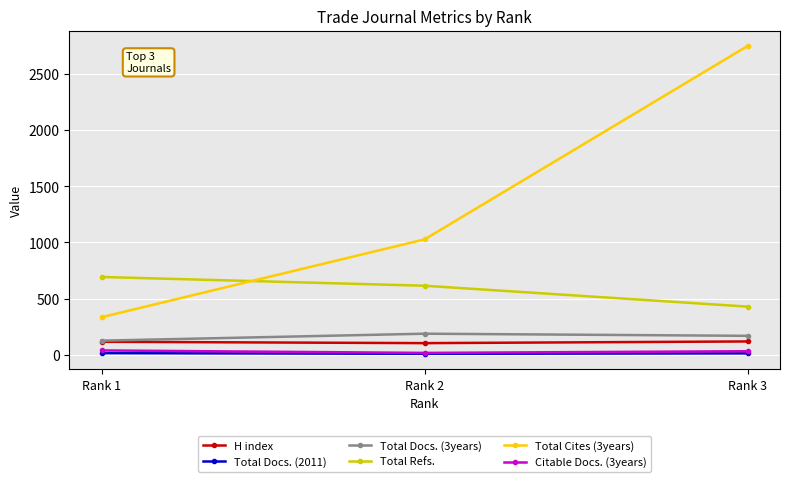

What is the maximum value shown in the chart?

2749